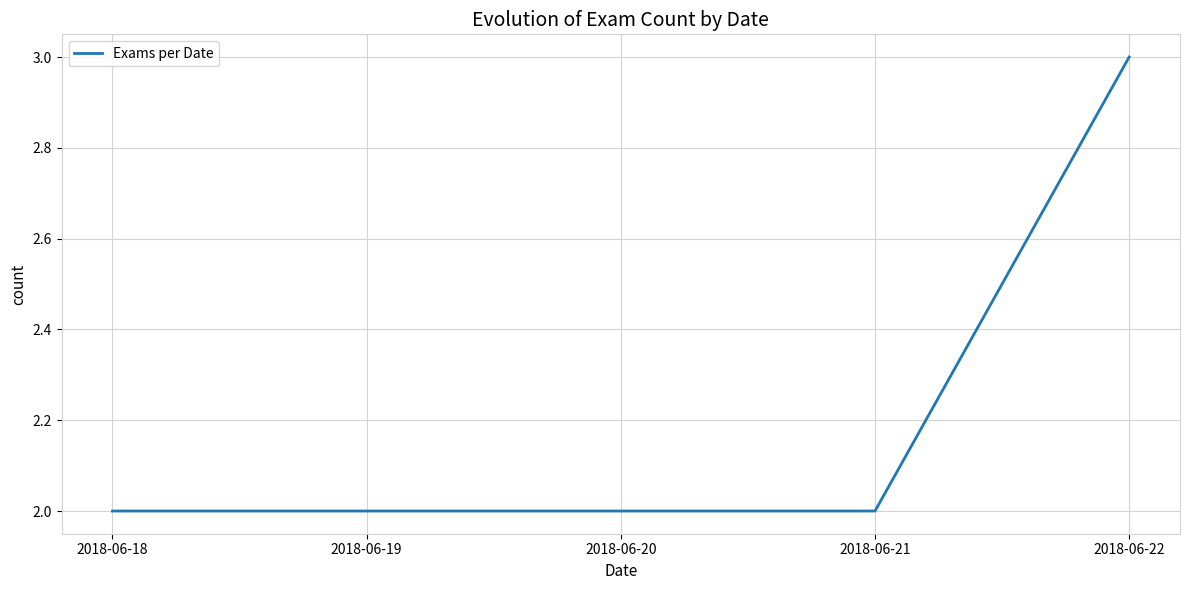

What is the minimum value shown in the chart?

2